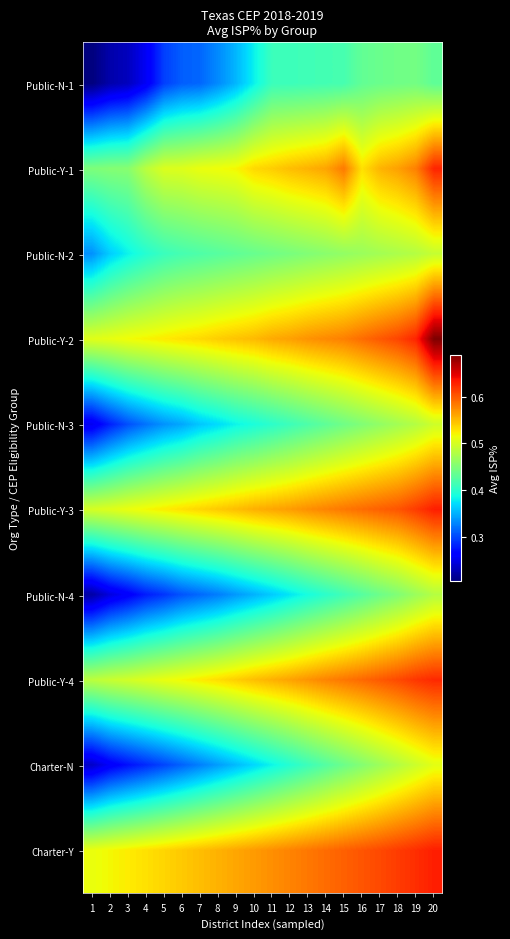

Which series has the largest total across all categories?

Charter-Y